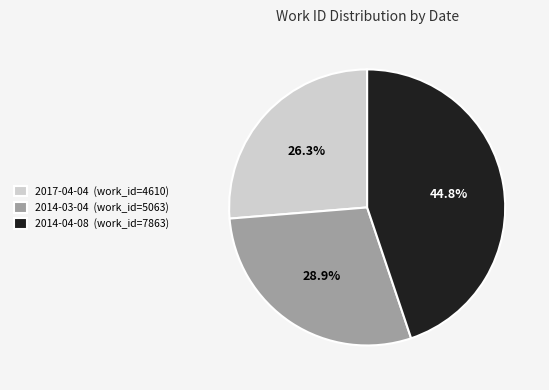

Which has a higher value, 2014-04-08 or 2014-03-04?

2014-04-08